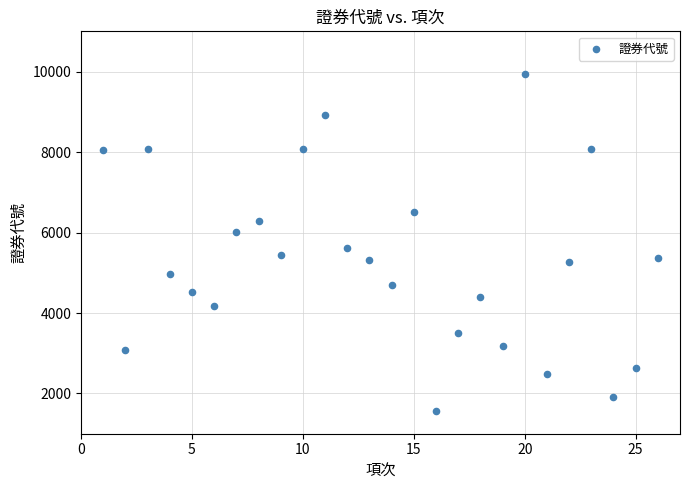

What Y value in the scatter plot is closest to 5756?

5609